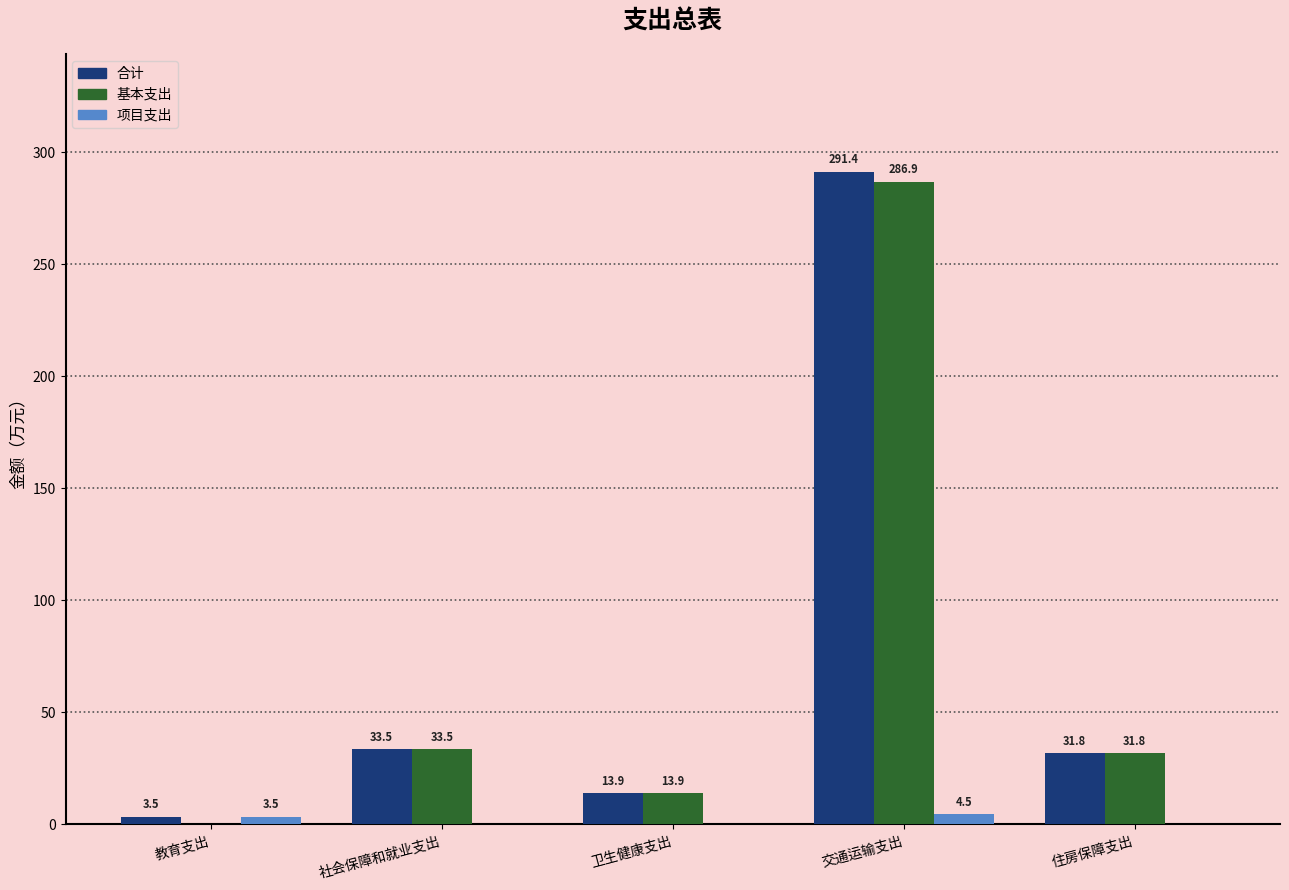

Are the bars horizontal?

No